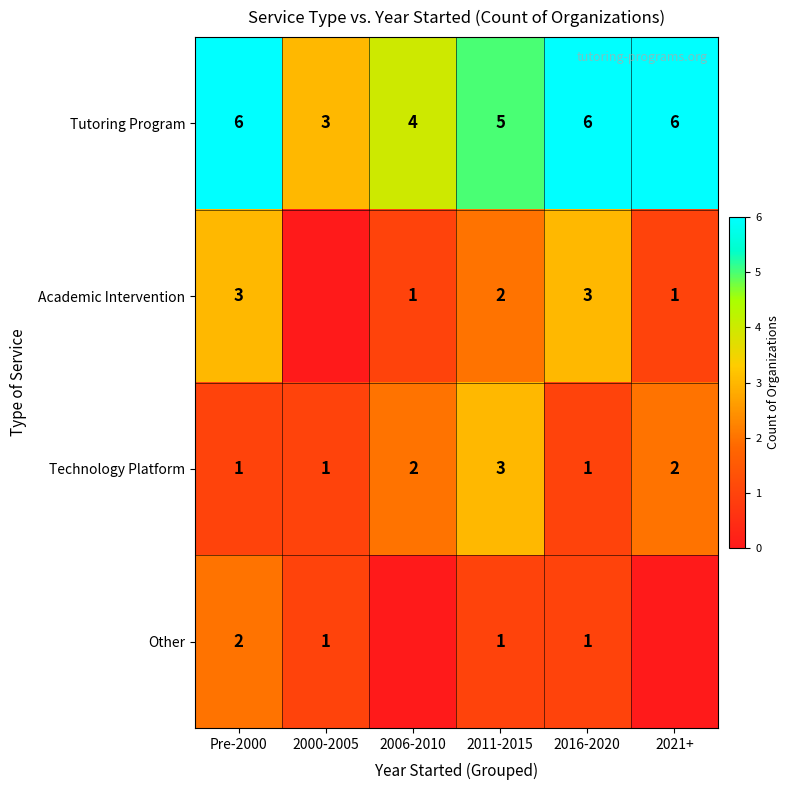

Between Pre-2000 and 2016-2020, which series saw the biggest shift?

Other